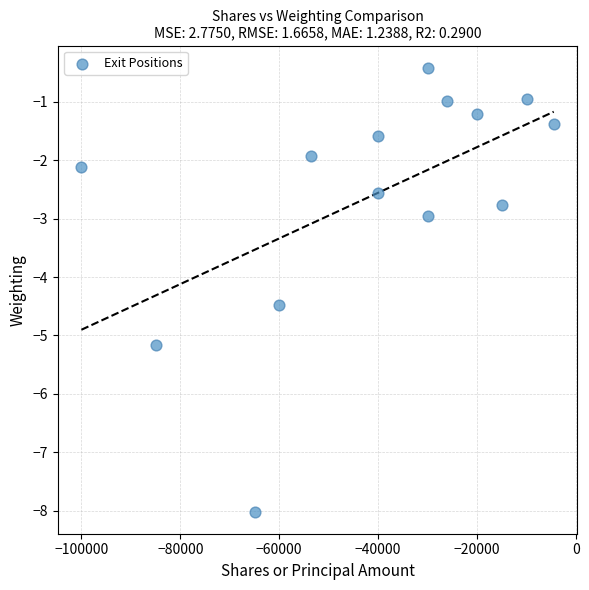

What is the range of Y values (max minus min)?

7.6